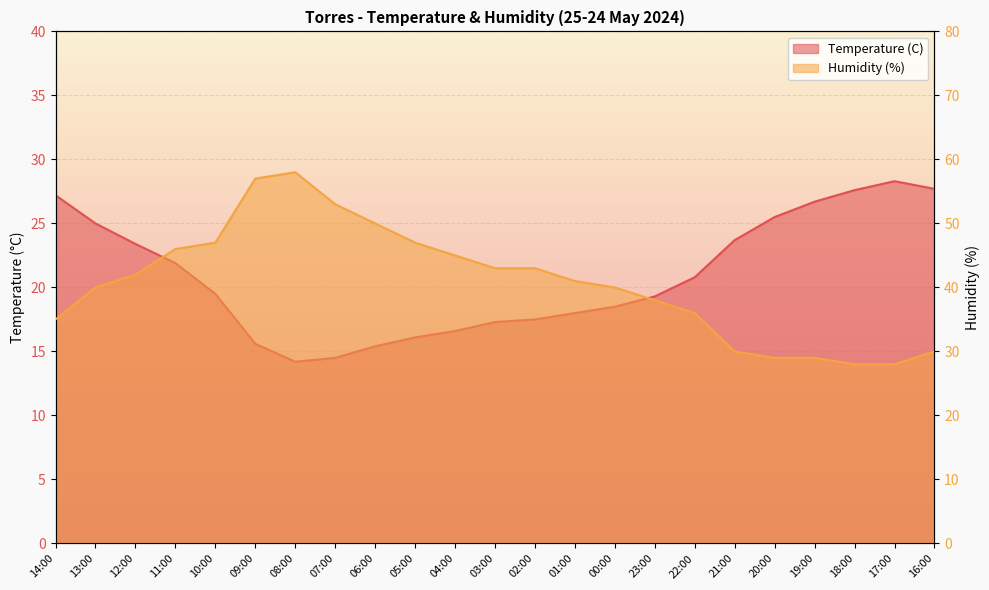

Which series has the largest total across all categories?

Humidity (%)